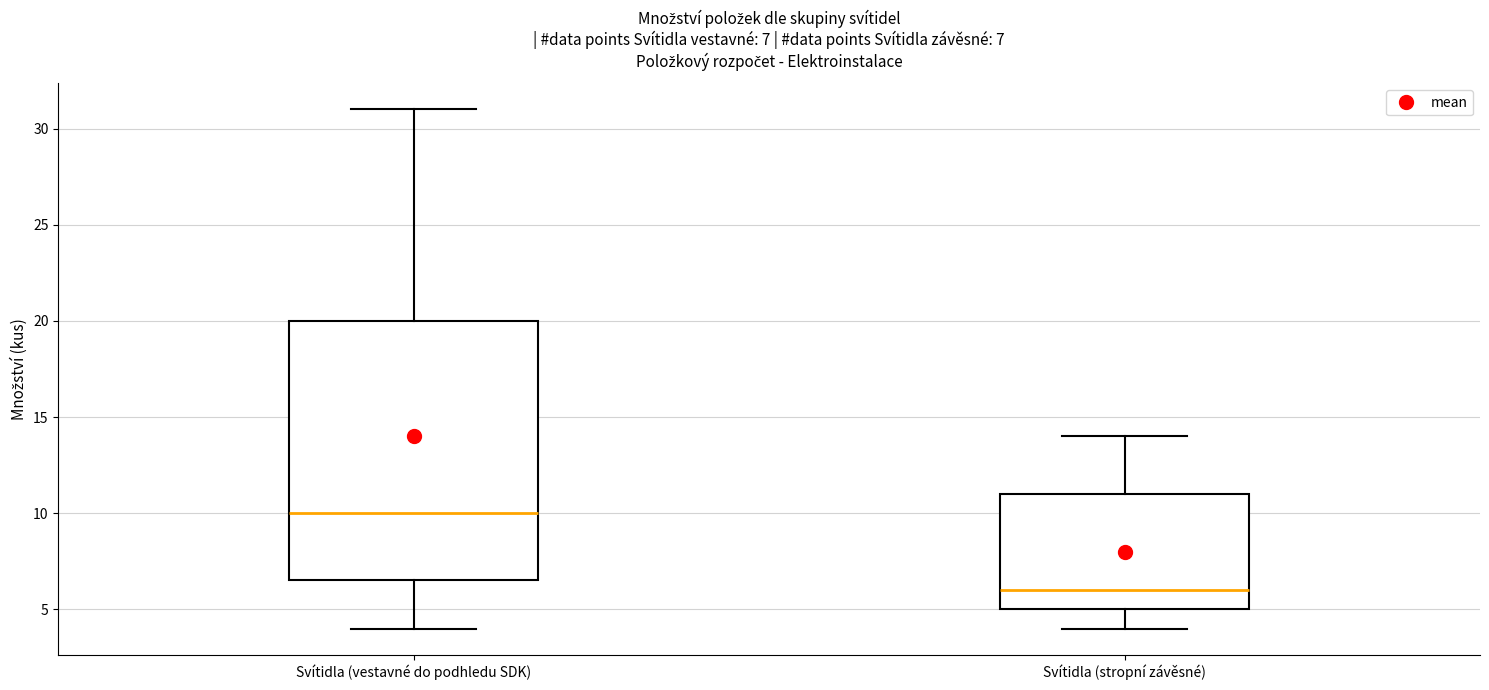

Which box has the lowest median line?

Svítidla (stropní závěsné)